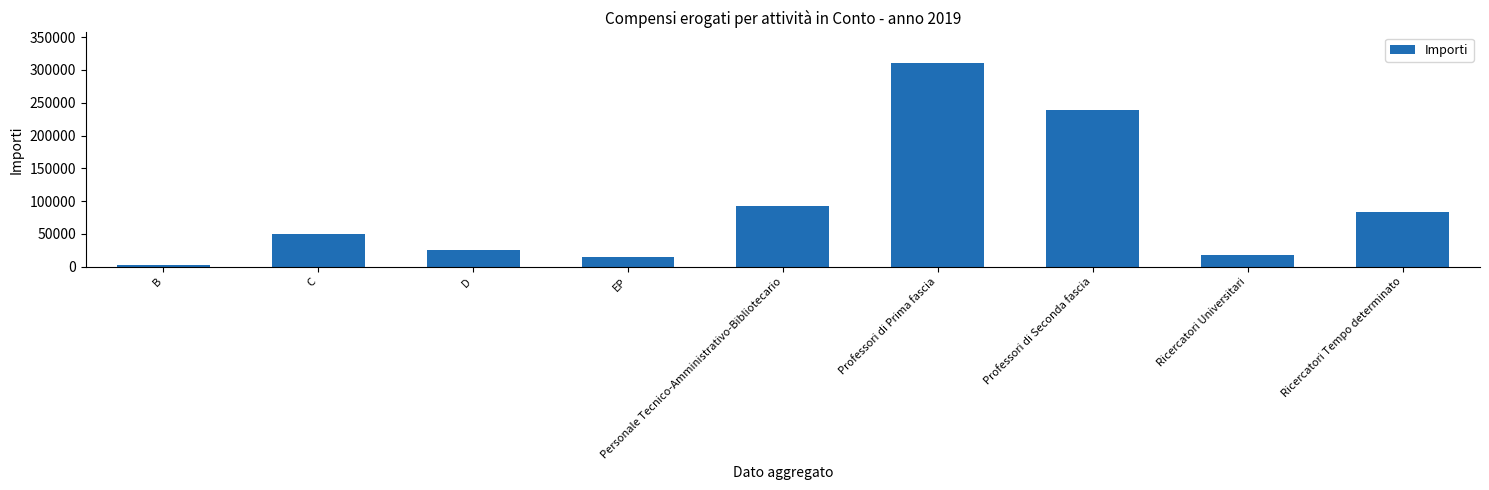

What is the sum of all values?

836545.9